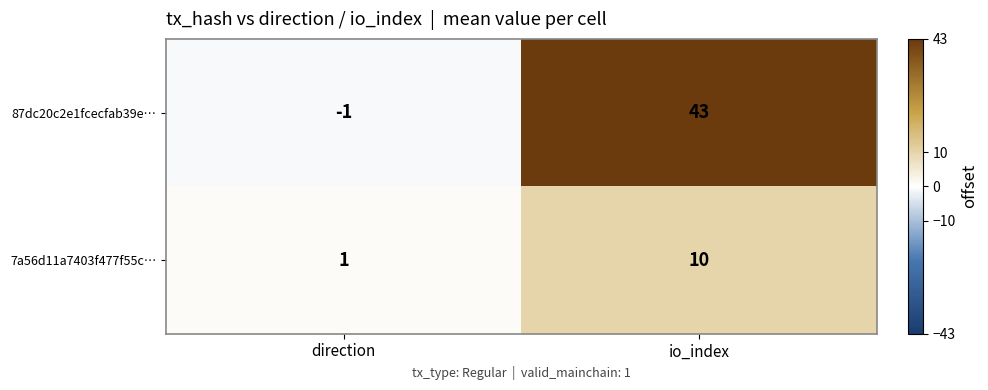

Which series has the widest spread of values?

87dc20c2e1fcecfab39e…